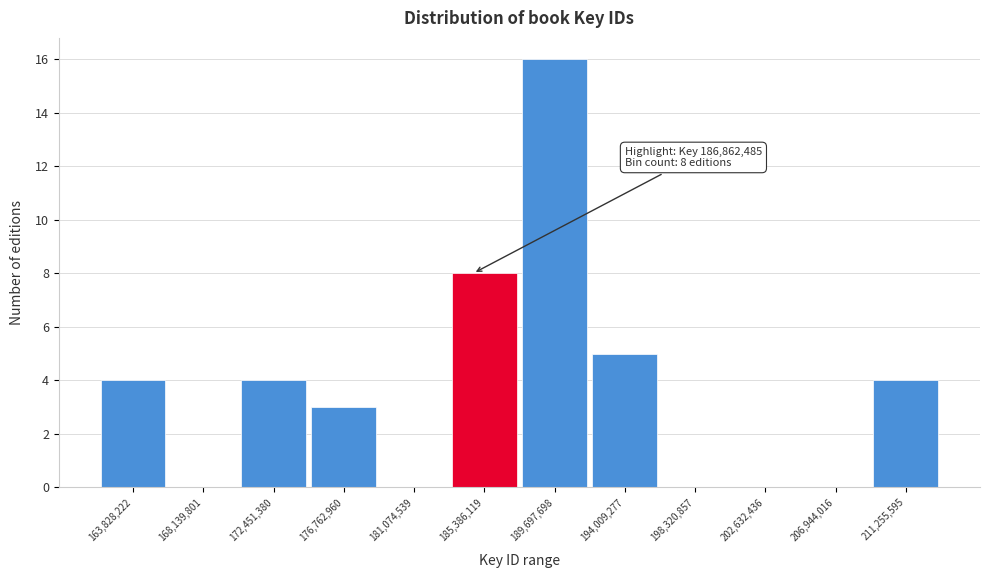

Reading right to left, list all the values displayed in this chart.

211,255,595=4	206,944,016=0	202,632,436=0	198,320,857=0	194,009,277=5	189,697,698=16	185,386,119=8	181,074,539=0	176,762,960=3	172,451,380=4	168,139,801=0	163,828,222=4